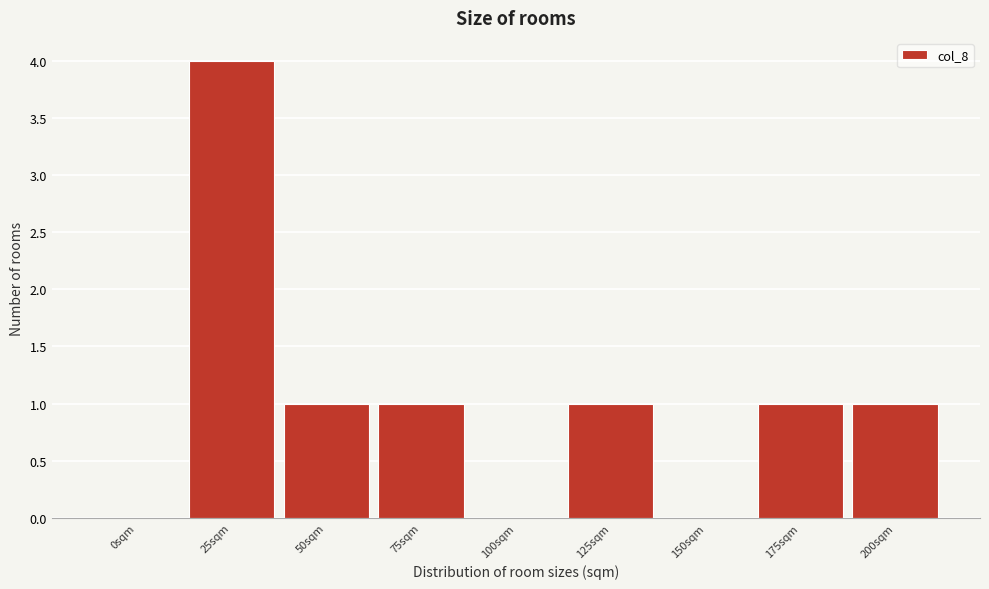

Reading right to left, transcribe all the data shown in this chart.

200sqm=1	175sqm=1	150sqm=0	125sqm=1	100sqm=0	75sqm=1	50sqm=1	25sqm=4	0sqm=0